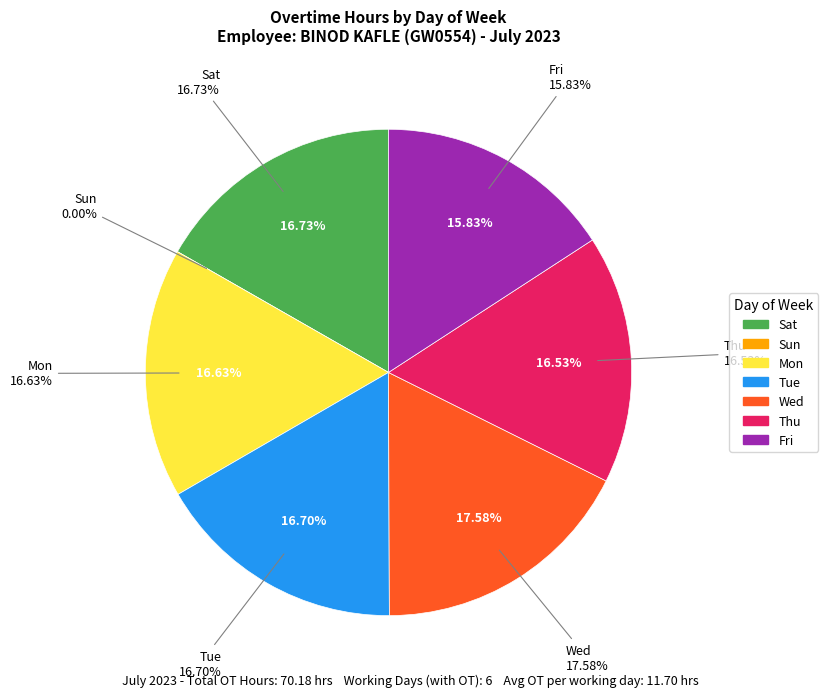

How many segments does this pie chart have?

7